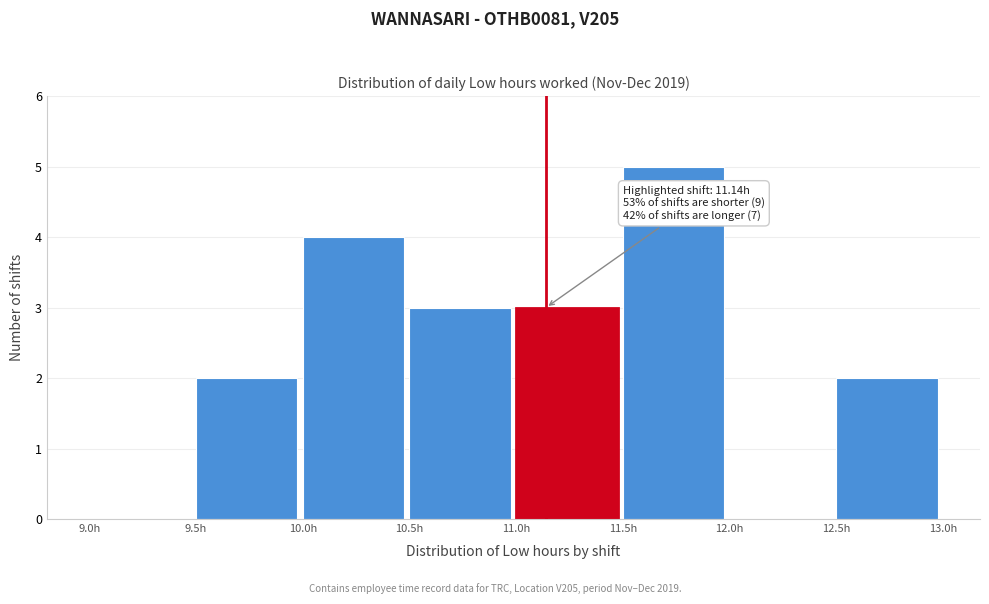

Over which range of the x-axis is the bar tallest?

11.5 to 12.0